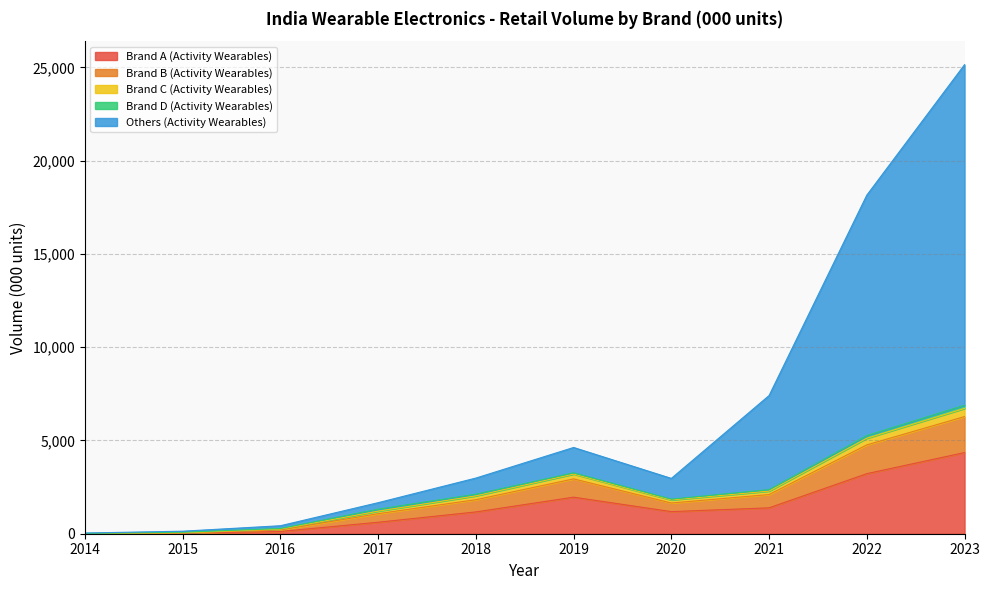

What is the smallest value displayed?

2.2